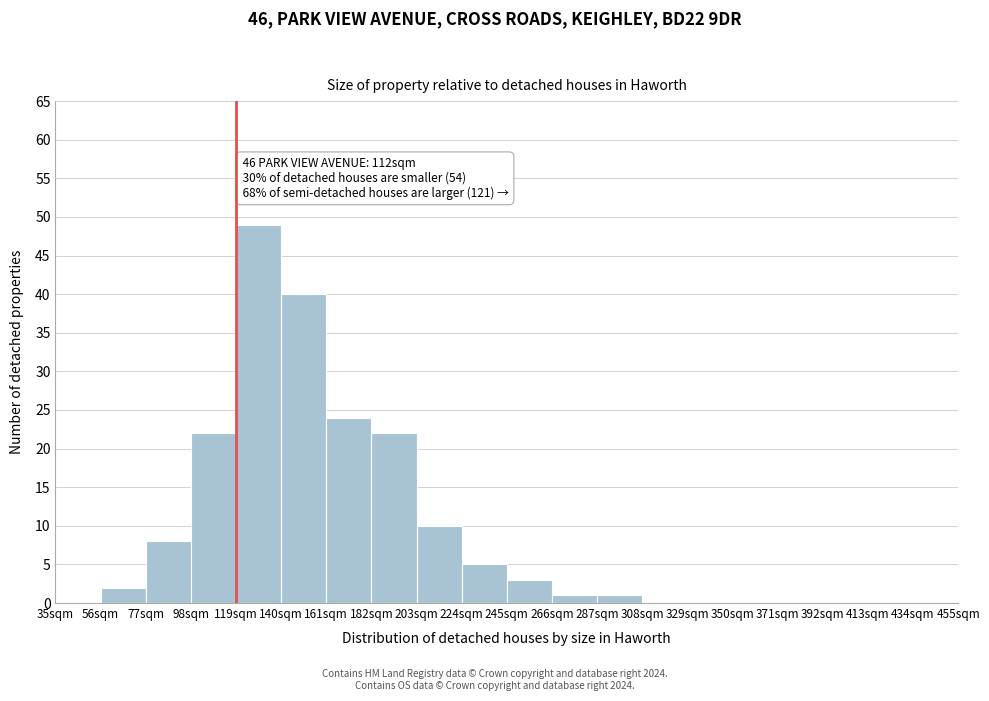

Over which range of the x-axis is the bar tallest?

119 to 140